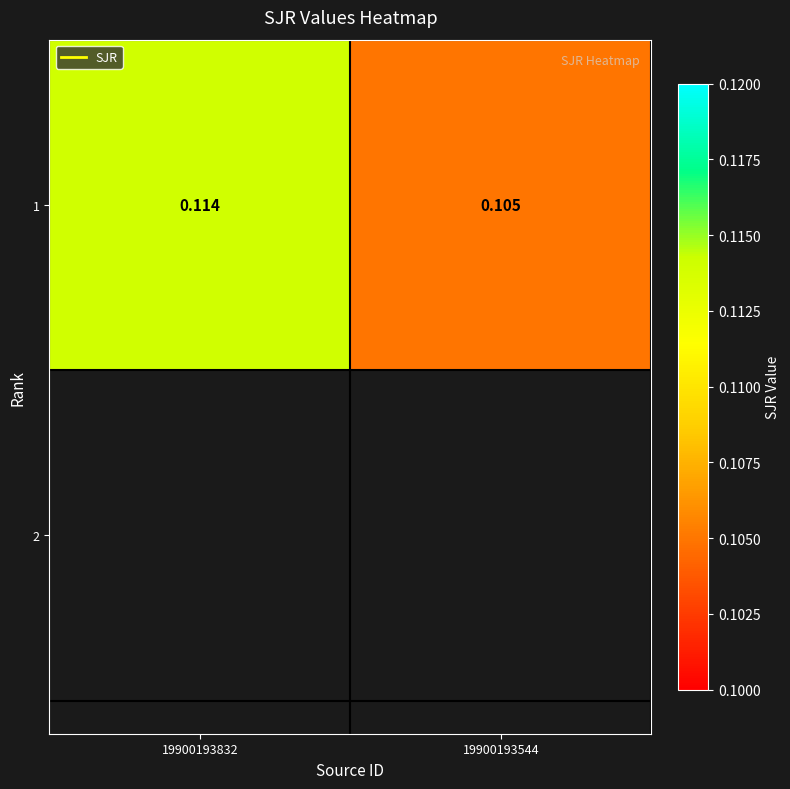

Rank the categories by value from lowest to highest.

19900193544, 19900193832